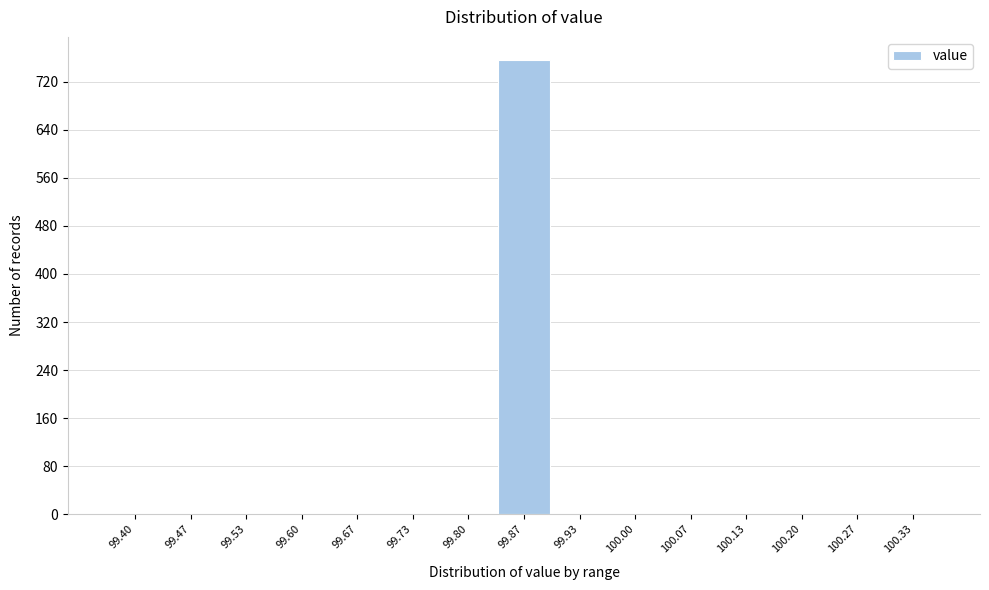

Reading right to left, what are all the values shown in this chart?

100.33=0	100.27=0	100.20=0	100.13=0	100.07=0	100.00=0	99.93=0	99.87=757	99.80=0	99.73=0	99.67=0	99.60=0	99.53=0	99.47=0	99.40=0